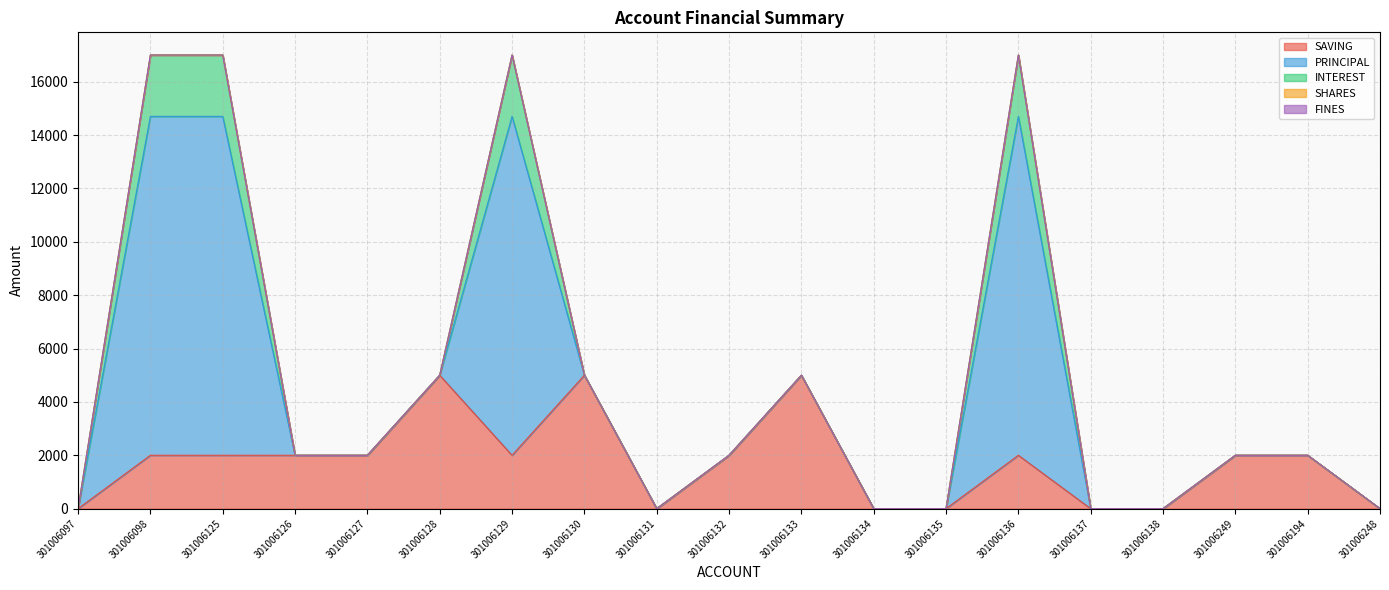

Reading right to left, transcribe all the data shown in this chart.

SAVING: 0	2000	2000	0	0	2000	0	0	5000	2000	0	5000	2000	5000	2000	2000	2000	2000	0
PRINCIPAL: 0	0	0	0	0	12700	0	0	0	0	0	0	12700	0	0	0	12700	12700	0
INTEREST: 0	0	0	0	0	2300	0	0	0	0	0	0	2300	0	0	0	2300	2300	0
SHARES: 0	0	0	0	0	0	0	0	0	0	0	0	0	0	0	0	0	0	0
FINES: 0	0	0	0	0	0	0	0	0	0	0	0	0	0	0	0	0	0	0